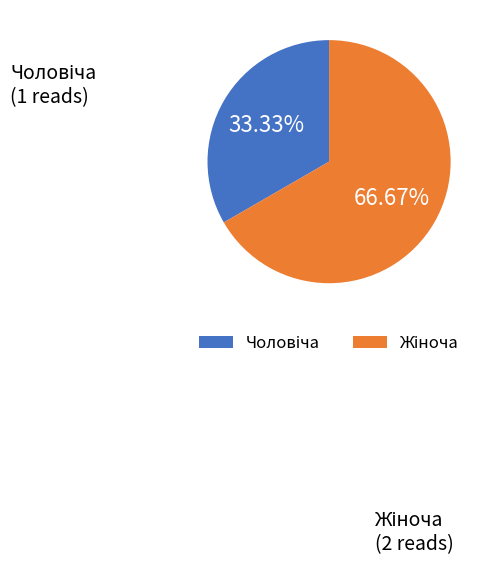

Is there any slice that represents more than half of the pie?

Yes